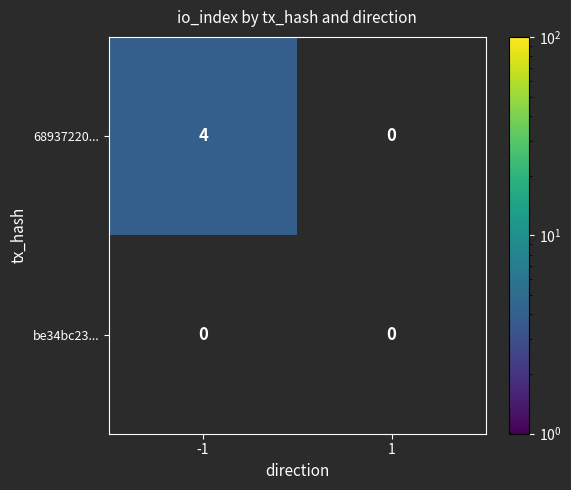

Rank the series by their average value, from lowest to highest.

be34bc23..., 68937220...